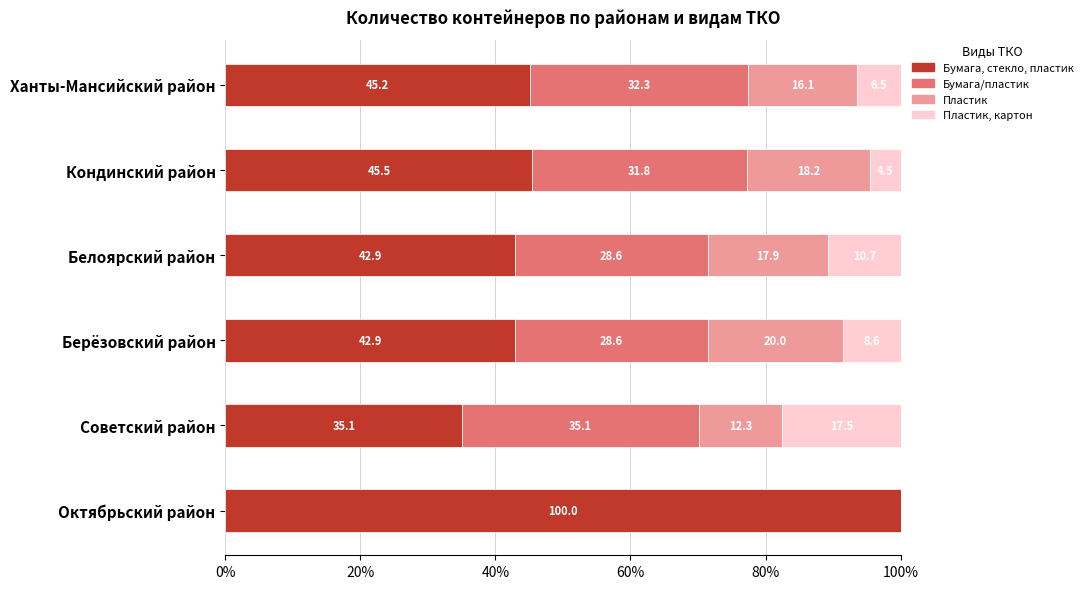

At which label is Бумага, стекло, пластик closest to 67?

Кондинский район